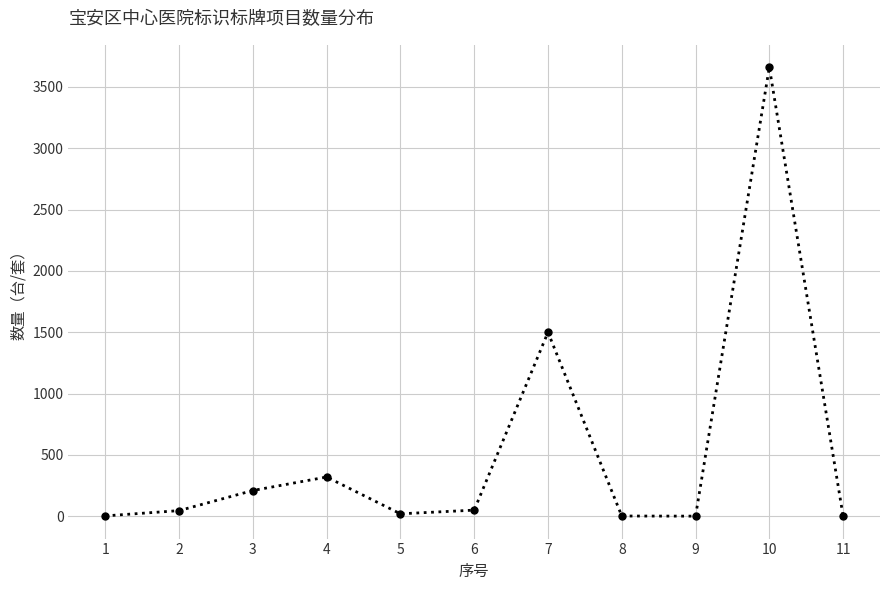

At which category does the data reach its first local peak?

4